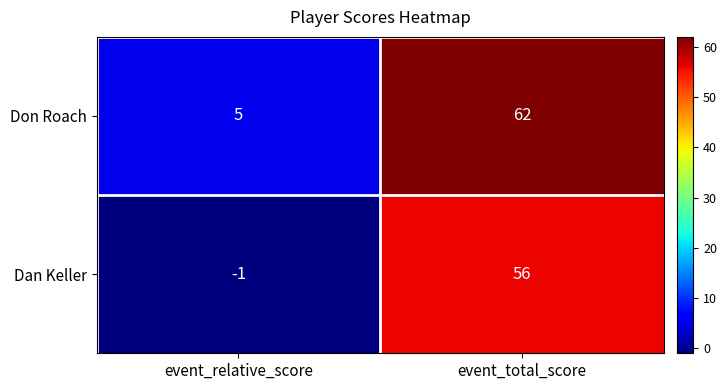

Is it true that Dan Keller equals 56 at event_total_score?

True